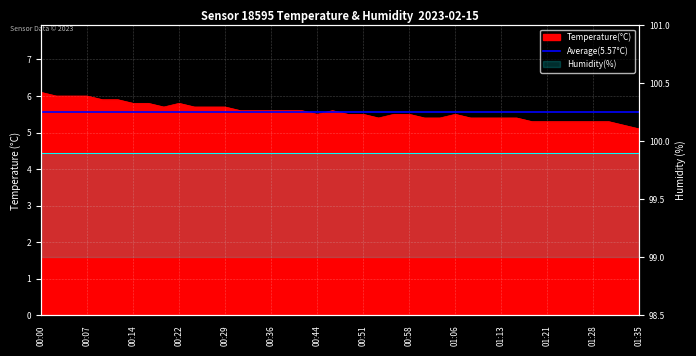

Rank the categories by value from lowest to highest.

01:35, 01:33, 01:18, 01:21, 01:23, 01:25, 01:28, 01:30, 00:54, 01:01, 01:03, 01:08, 01:11, 01:13, 01:16, 00:44, 00:49, 00:51, 00:56, 00:58, 01:06, 00:32, 00:34, 00:36, 00:39, 00:41, 00:46, 00:19, 00:24, 00:27, 00:29, 00:14, 00:17, 00:22, 00:10, 00:12, 00:02, 00:05, 00:07, 00:00